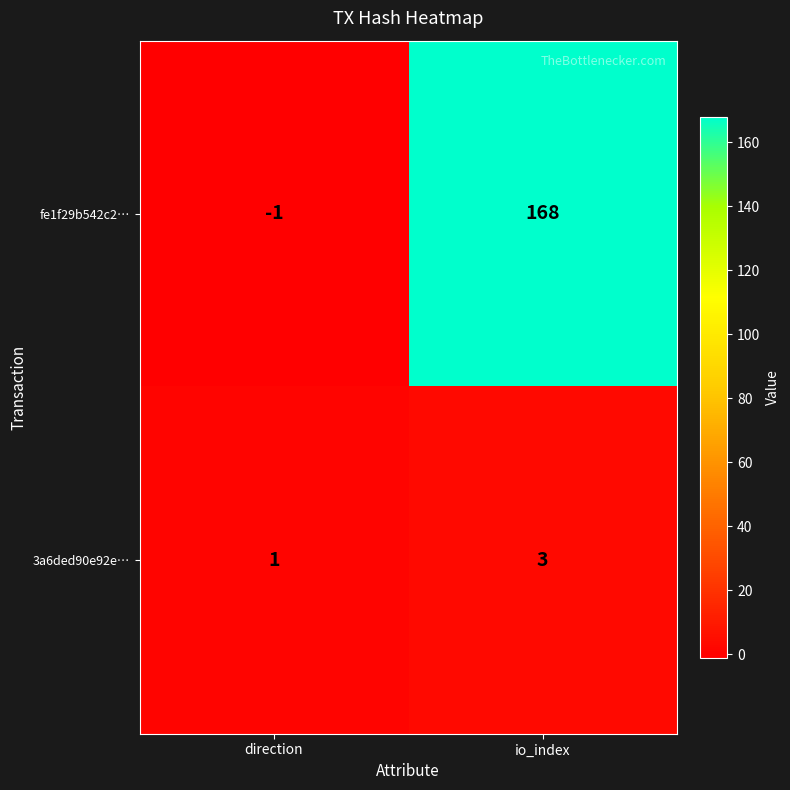

Count the number of categories in the chart.

2